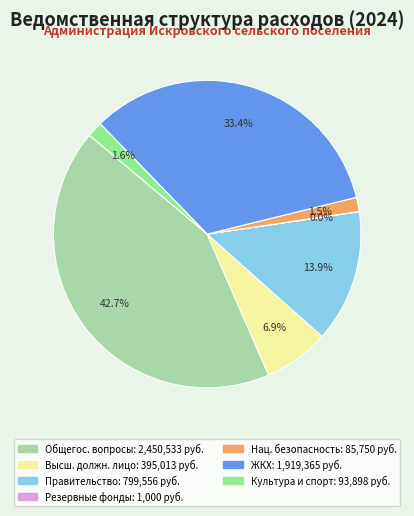

Is there a majority slice in this chart?

No